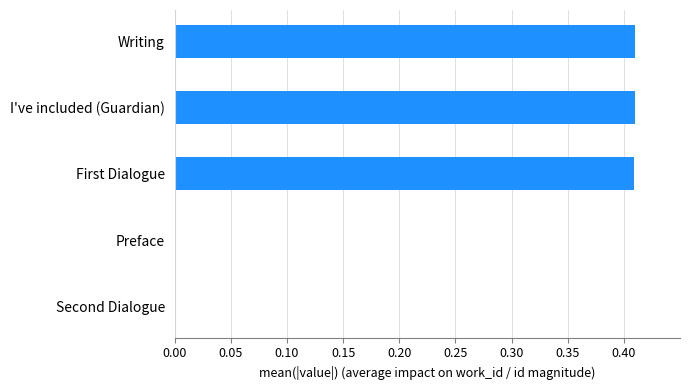

What is the sum of all values?

1.2